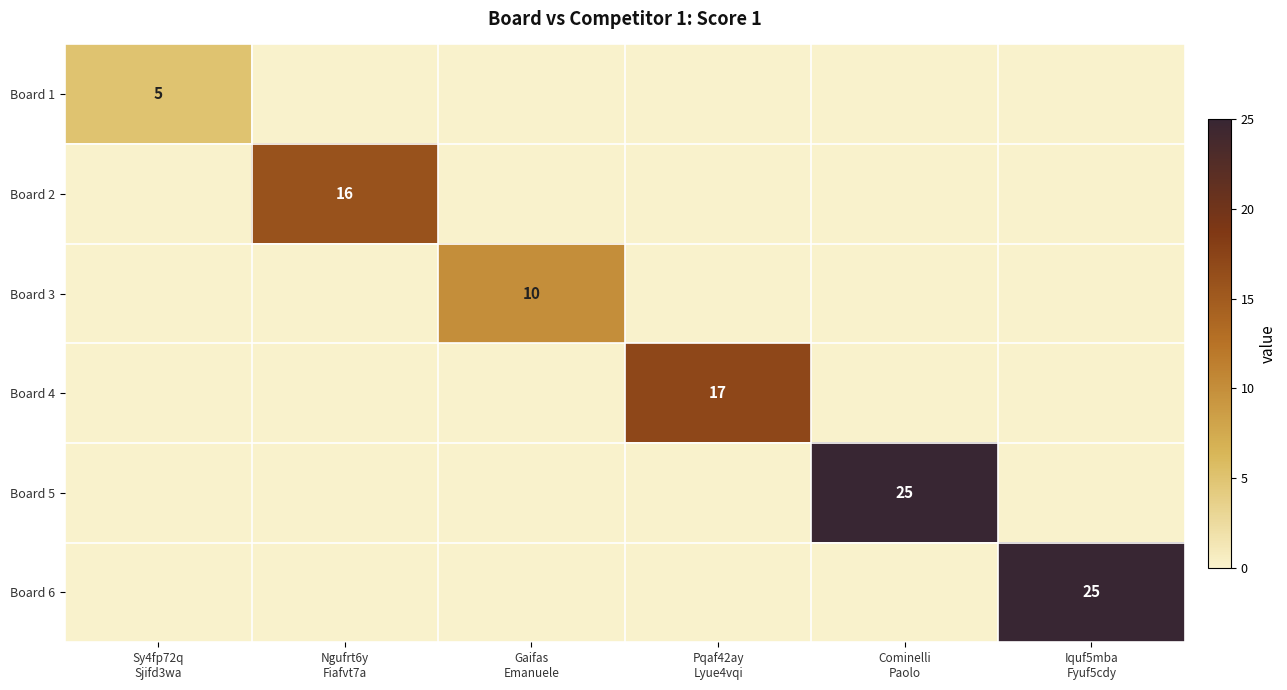

List the series in order of their peak value, lowest first.

Board 1, Board 3, Board 2, Board 4, Board 5, Board 6